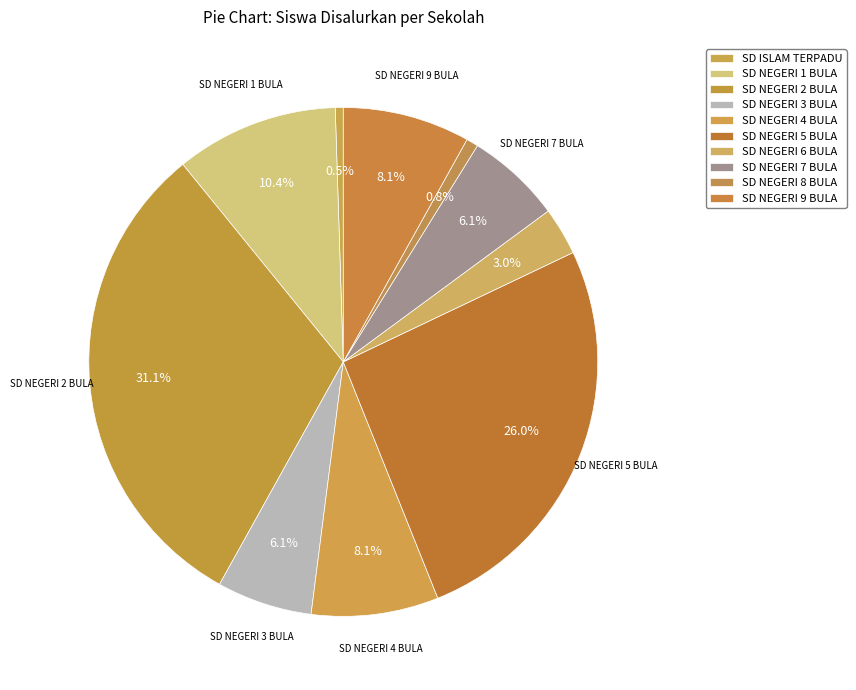

What is the ratio of the value at SD NEGERI 5 BULA to the value at SD NEGERI 7 BULA?

4.3